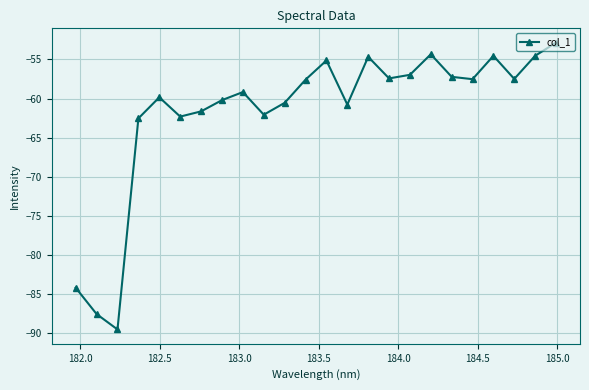

Count the number of categories in the chart.

24